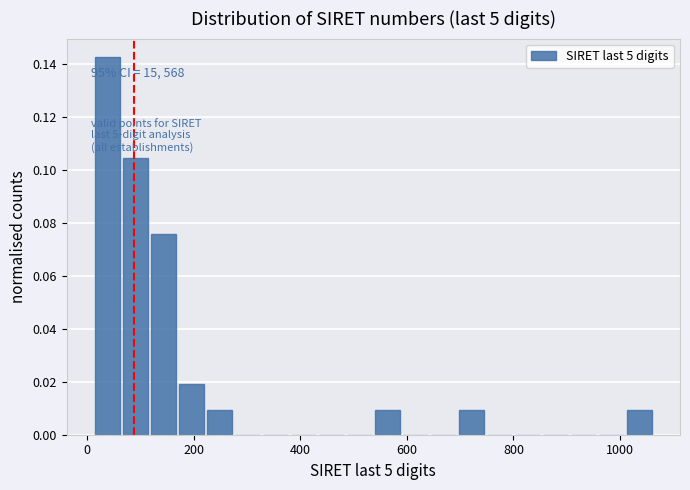

Read against the x-axis, roughly where is the centre of the tallest bar?

40